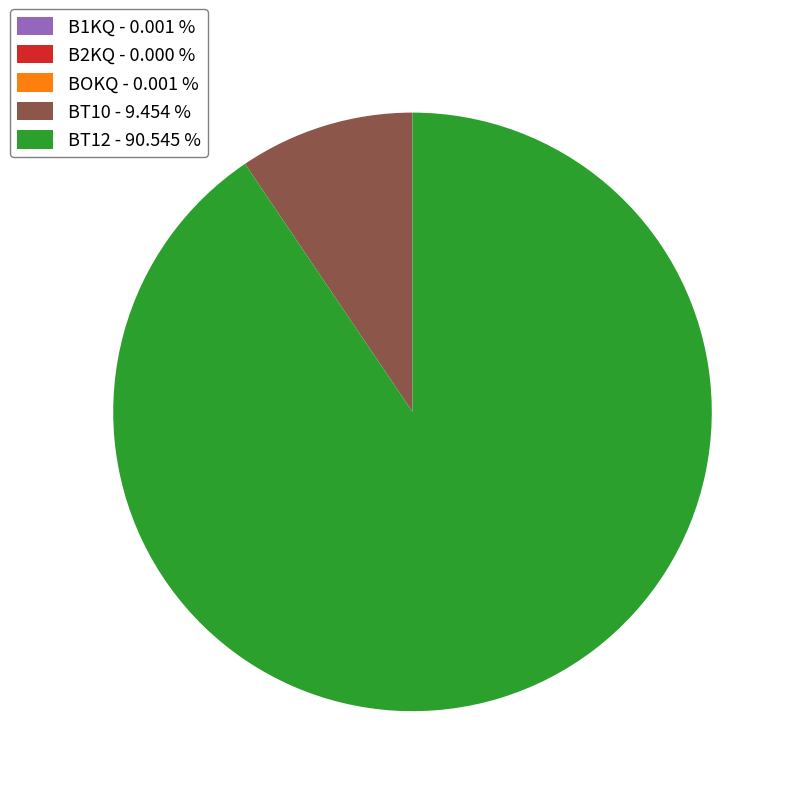

Which category has the biggest portion of the pie?

BT12 - 90.545 %